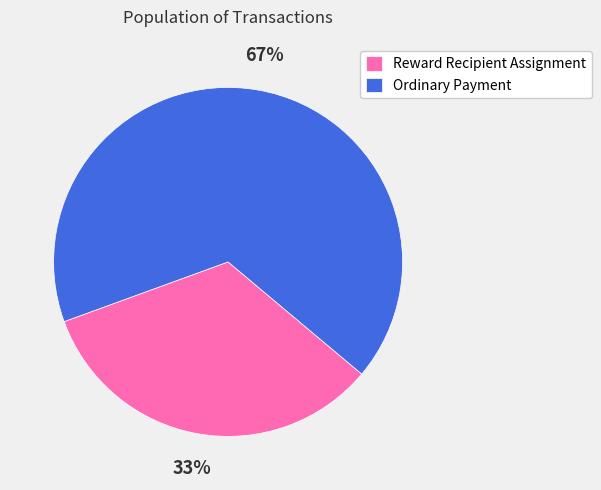

Is it true that Reward Recipient Assignment is 40% of the pie?

False